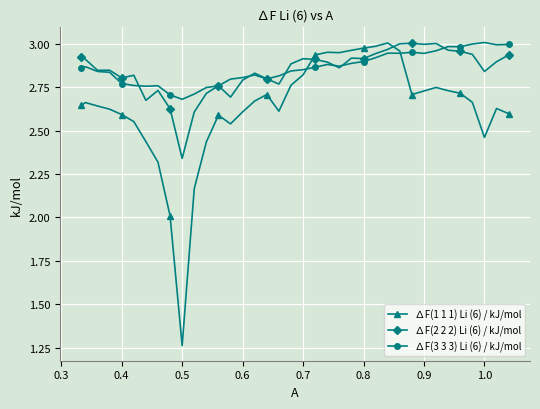

Which series has the widest spread of values?

∆F(1 1 1) Li (6) / kJ/mol